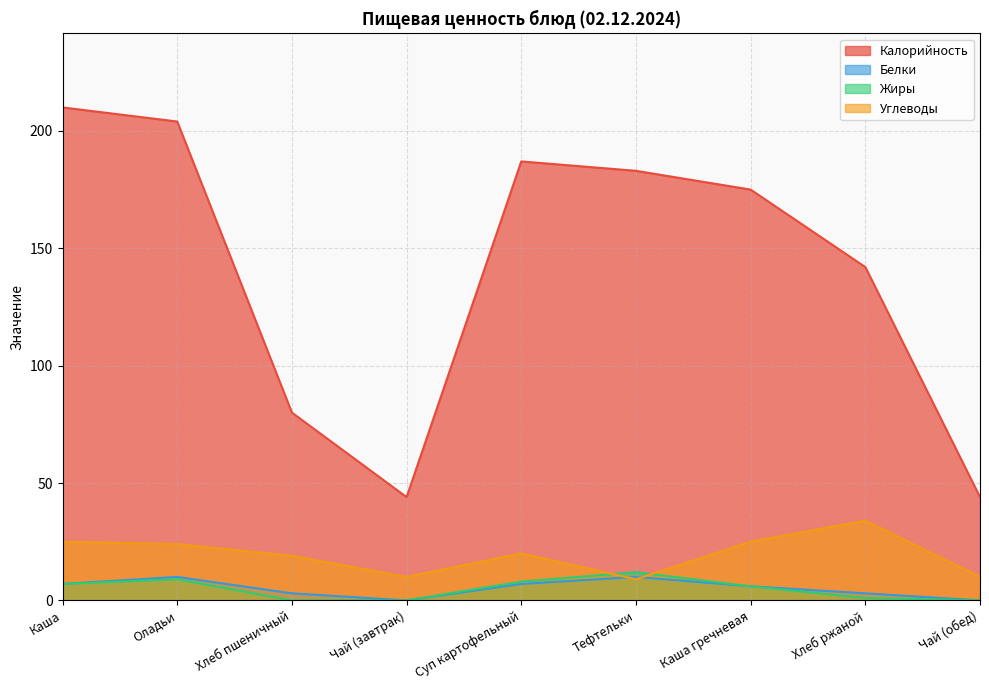

Rank the categories by Жиры value from highest to lowest.

Тефтельки, Оладьи, Суп картофельный, Каша, Каша гречневая, Хлеб ржаной, Хлеб пшеничный, Чай (завтрак), Чай (обед)